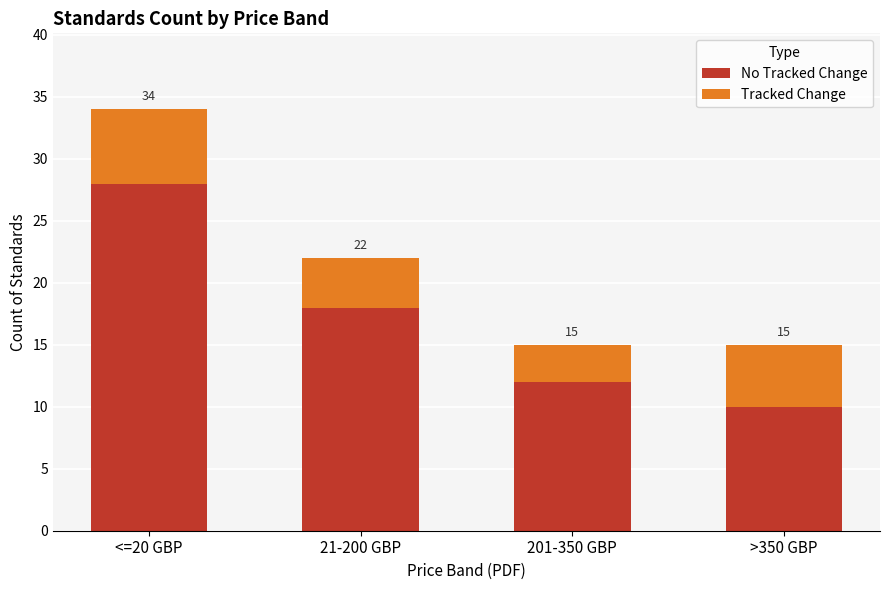

How many bars are there in total?

4